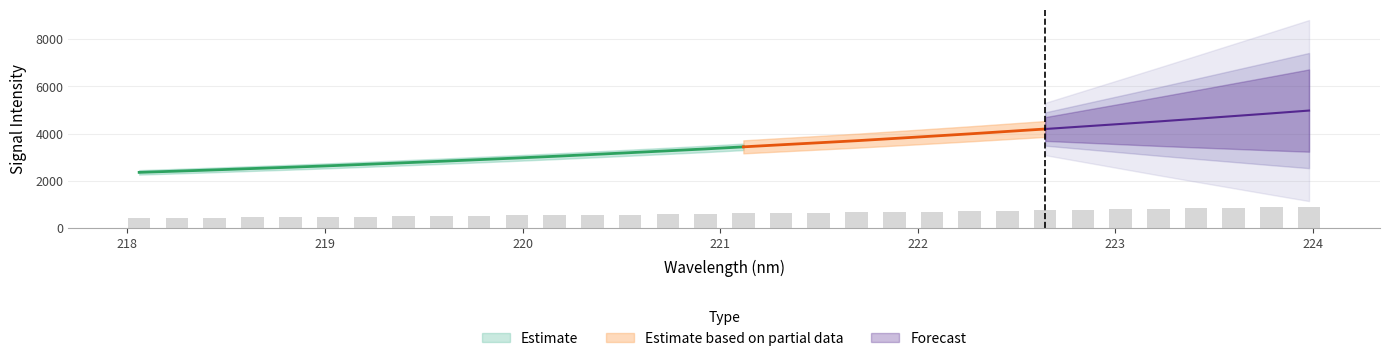

What value does the data have at 224?

895.2